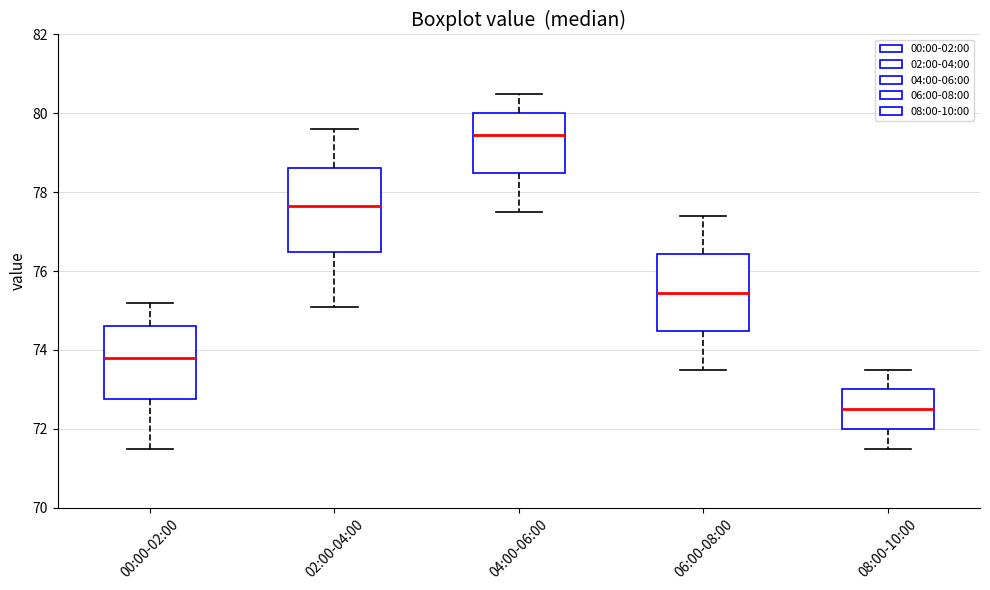

Reading left to right, read every box against the y-axis: the position of its median line, the range the box covers, and the ends of its whiskers. The values are not printed on the chart, so give them approximately, as read against the axis.

00:00-02:00: median 73.8, box 72.8 to 74.6, whiskers 71.6 to 75.2
02:00-04:00: median 77.6, box 76.4 to 78.6, whiskers 75.2 to 79.6
04:00-06:00: median 79.4, box 78.4 to 80.0, whiskers 77.6 to 80.6
06:00-08:00: median 75.4, box 74.4 to 76.4, whiskers 73.6 to 77.4
08:00-10:00: median 72.6, box 72.0 to 73.0, whiskers 71.6 to 73.6